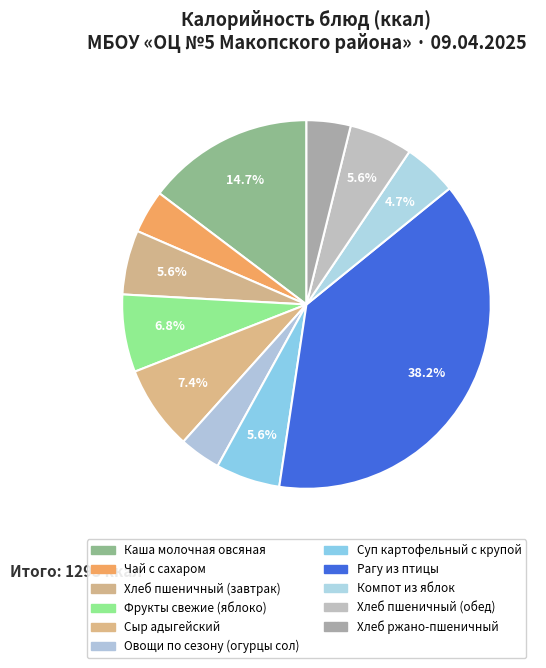

To the nearest percent, what is the combined percentage of Хлеб ржано-пшеничный and Овощи по сезону (огурцы сол)?

8%